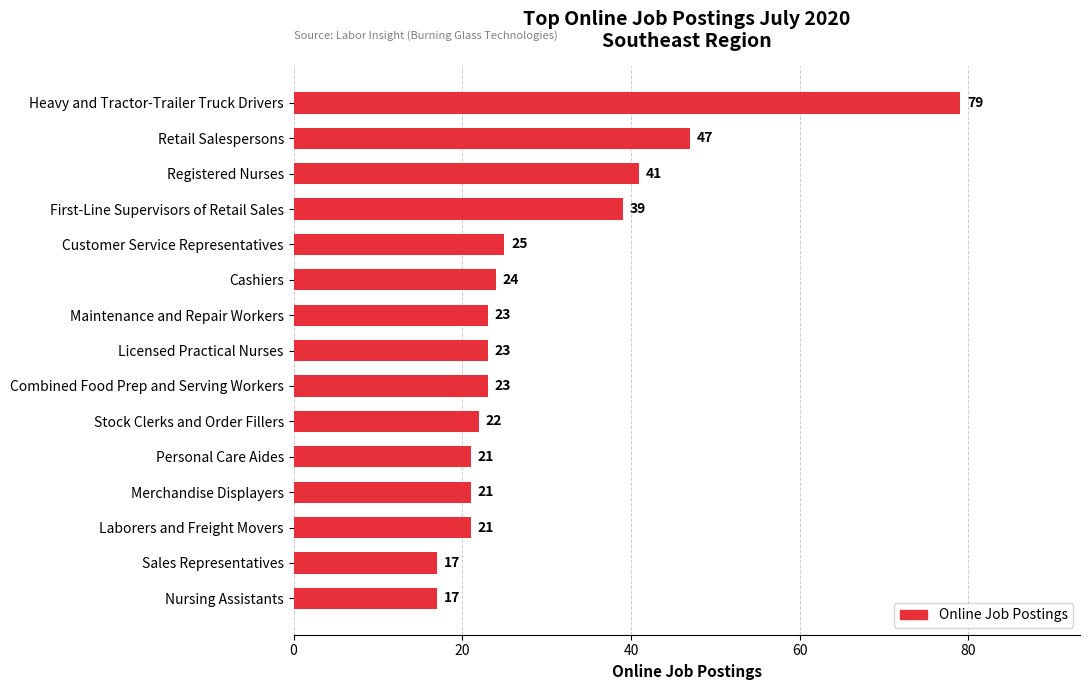

Which category has the highest value across all series?

Heavy and Tractor-Trailer Truck Drivers